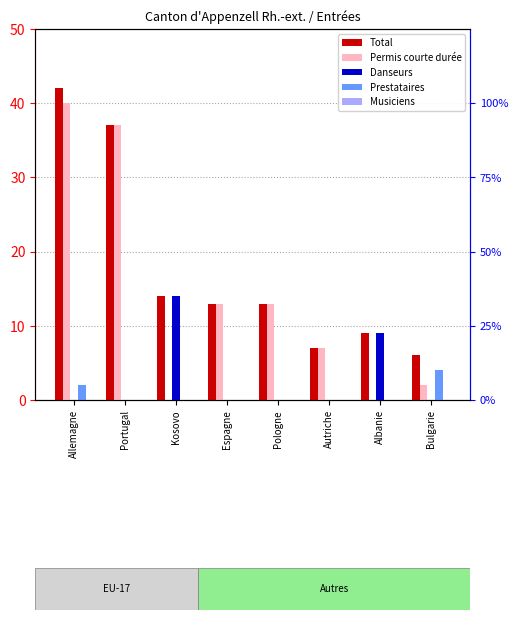

Count the Danseurs Total values in the range 0 to 9.

7